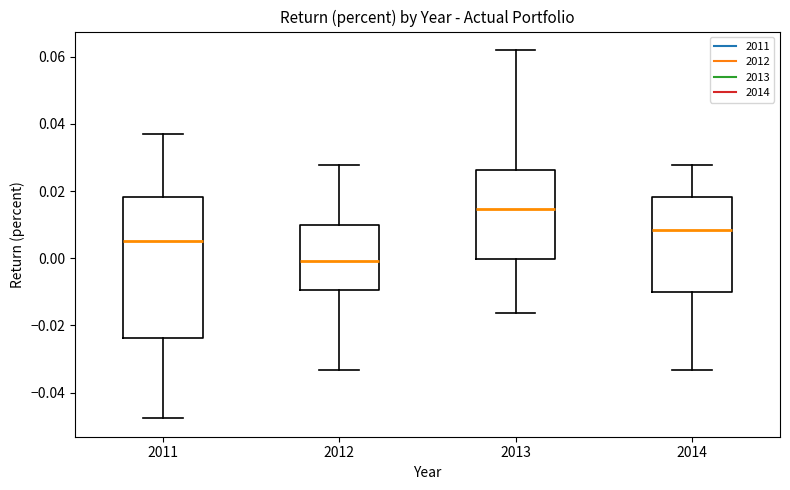

Reading left to right, transcribe this box plot: for each box, give where its median line is, the range the box spans, and where its two whiskers end, as read against the y-axis. The values are not printed on the chart, so give them approximately, as read against the axis.

2011: median 0.006, box -0.024 to 0.018, whiskers -0.048 to 0.038
2012: median 0.000, box -0.010 to 0.010, whiskers -0.034 to 0.028
2013: median 0.014, box 0.000 to 0.026, whiskers -0.016 to 0.062
2014: median 0.008, box -0.010 to 0.018, whiskers -0.034 to 0.028